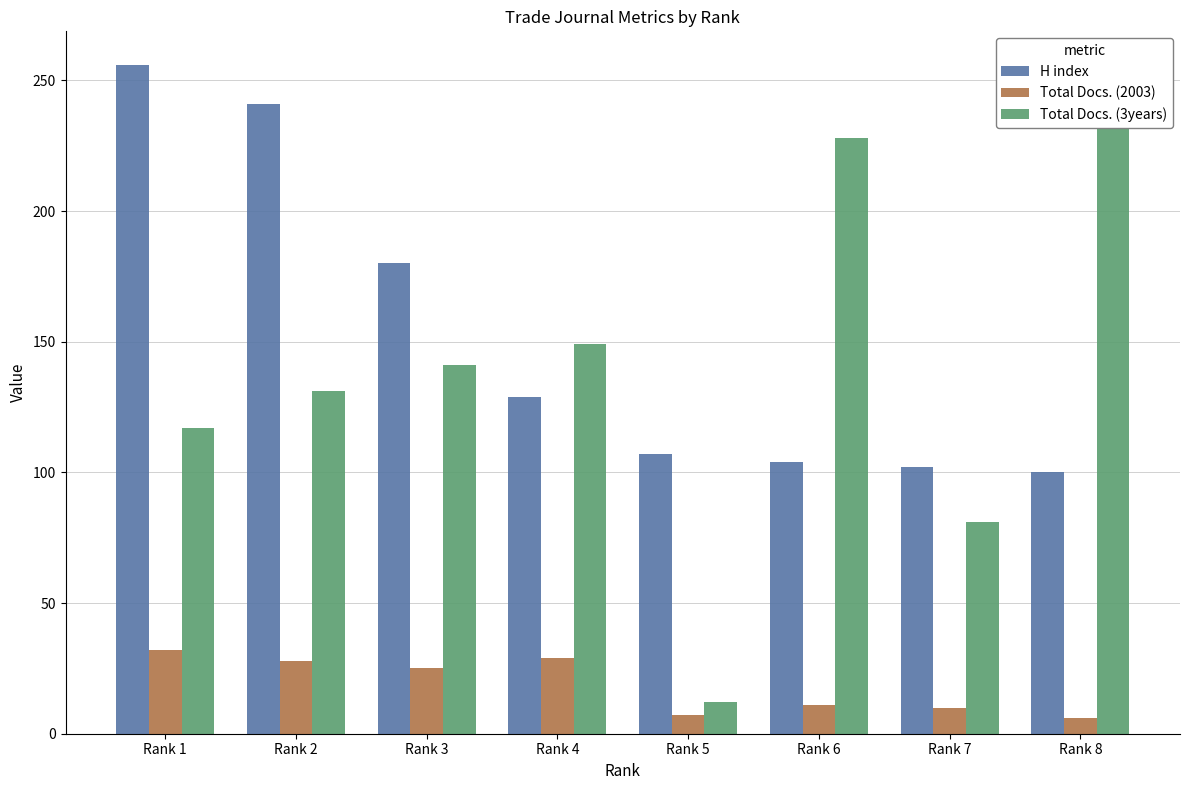

Which series has the largest total across all categories?

H index